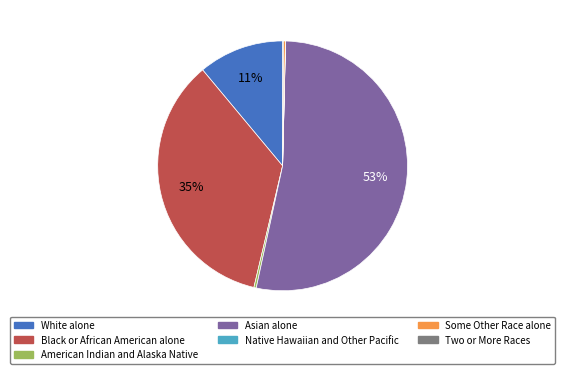

To the nearest percent, what is the average slice percentage?

14%